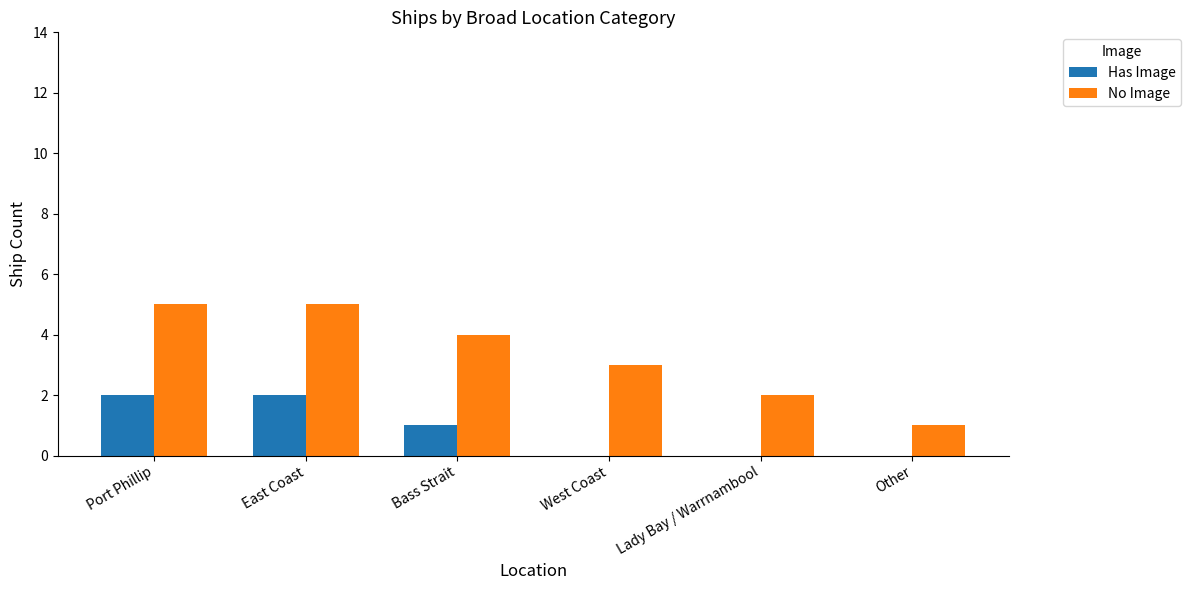

Which series has the largest total across all categories?

No Image